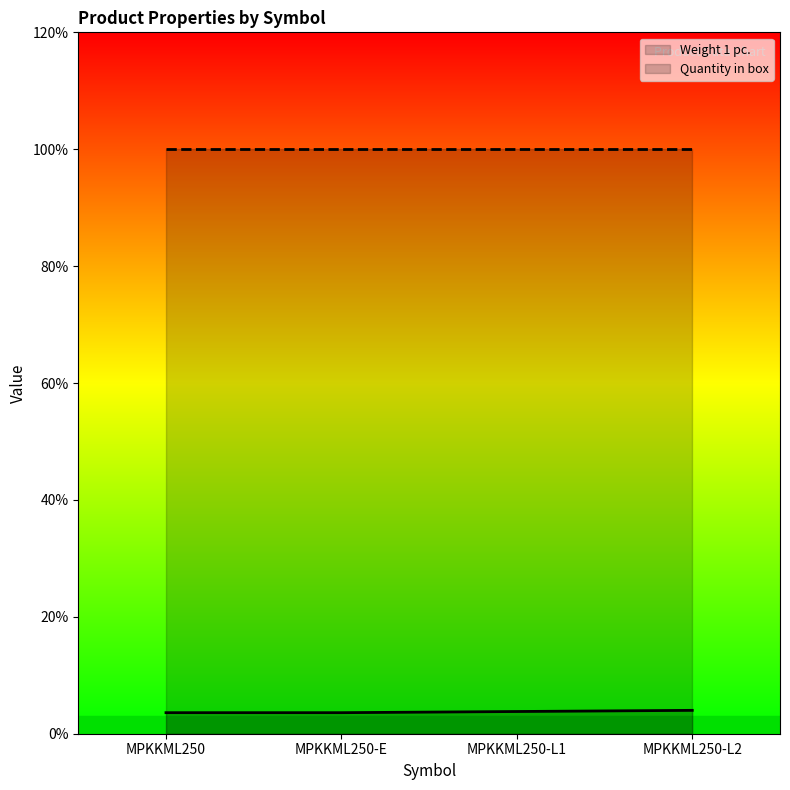

Reading right to left, what are all the values shown in this chart?

Weight 1 pc.: MPKKML250-L2=0.4	MPKKML250-L1=0.4	MPKKML250-E=0.4	MPKKML250=0.4
Quantity in box: MPKKML250-L2=10.0	MPKKML250-L1=10.0	MPKKML250-E=10.0	MPKKML250=10.0